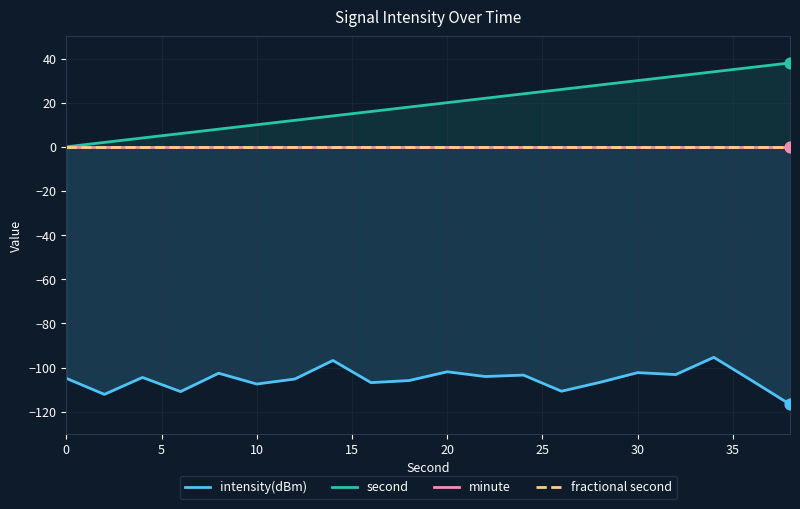

Is it true that second equals 20 at 30?

False